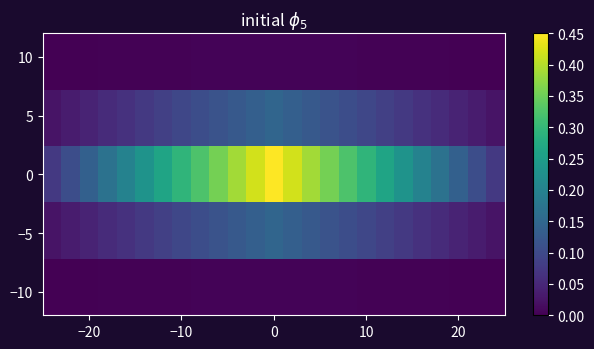

How many categories are shown in the chart?

25